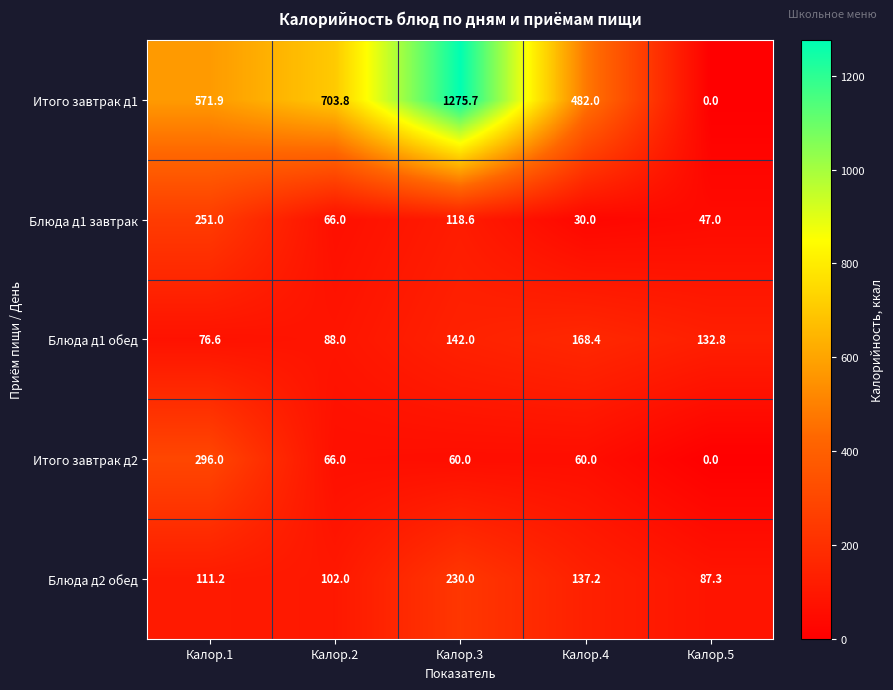

At which label does Блюда д1 обед first exceed 132?

Калор.3